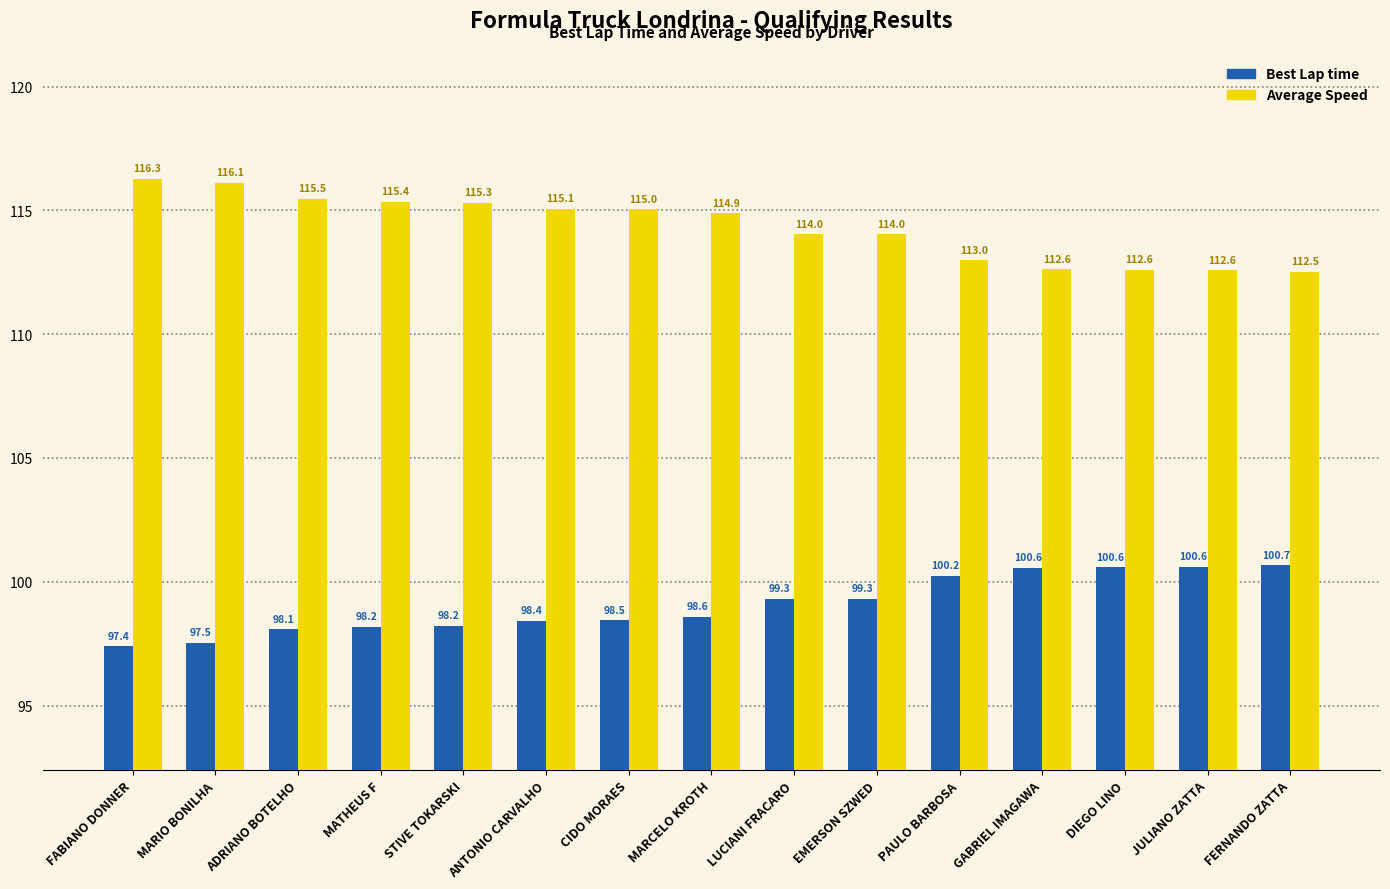

The Average Speed series shows 158.2 at ANTONIO CARVALHO. True or false?

False